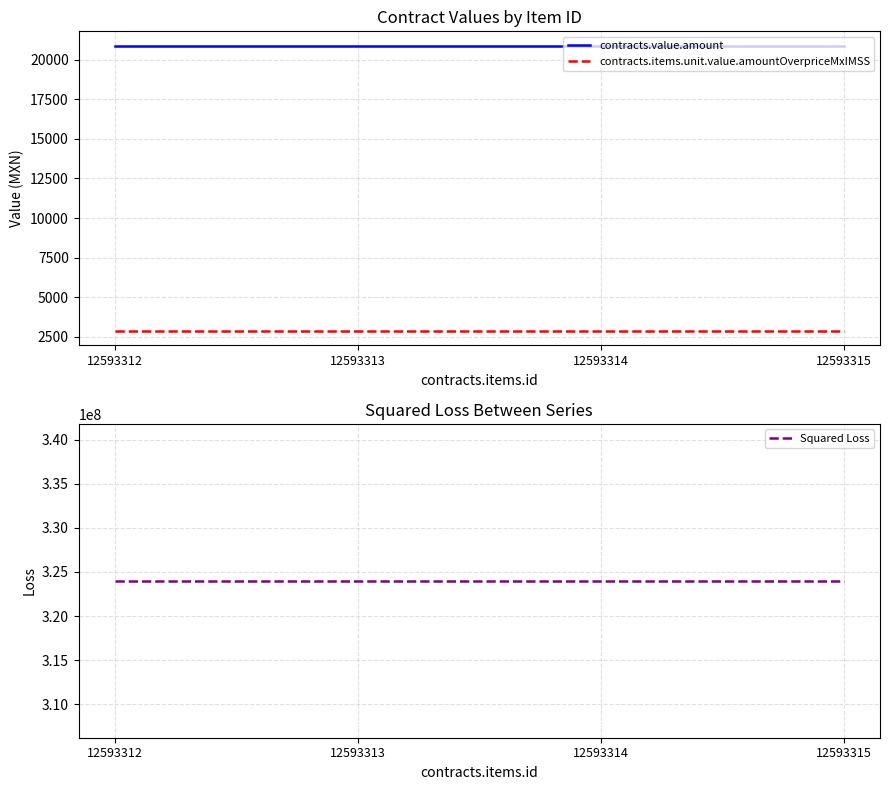

Reading left to right, transcribe all the data shown in this chart.

contracts.value.amount: 12593312=20880	12593313=20880	12593314=20880	12593315=20880
contracts.items.unit.value.amountOverpriceMxIMSS: 12593312=2880	12593313=2880	12593314=2880	12593315=2880
Squared Loss: 12593312=324000000	12593313=324000000	12593314=324000000	12593315=324000000